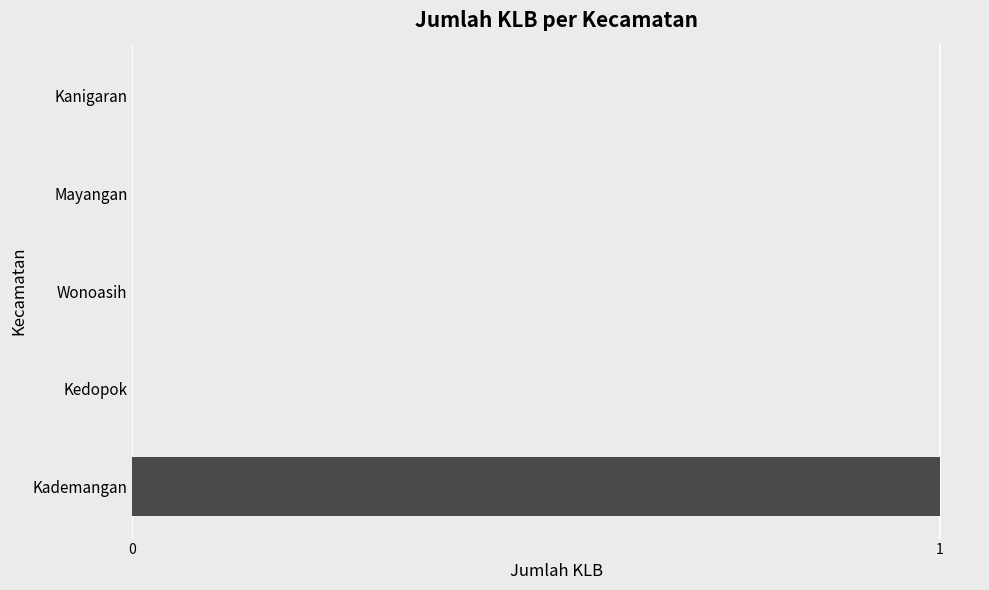

Is it true that the value at Kademangan is 2?

False